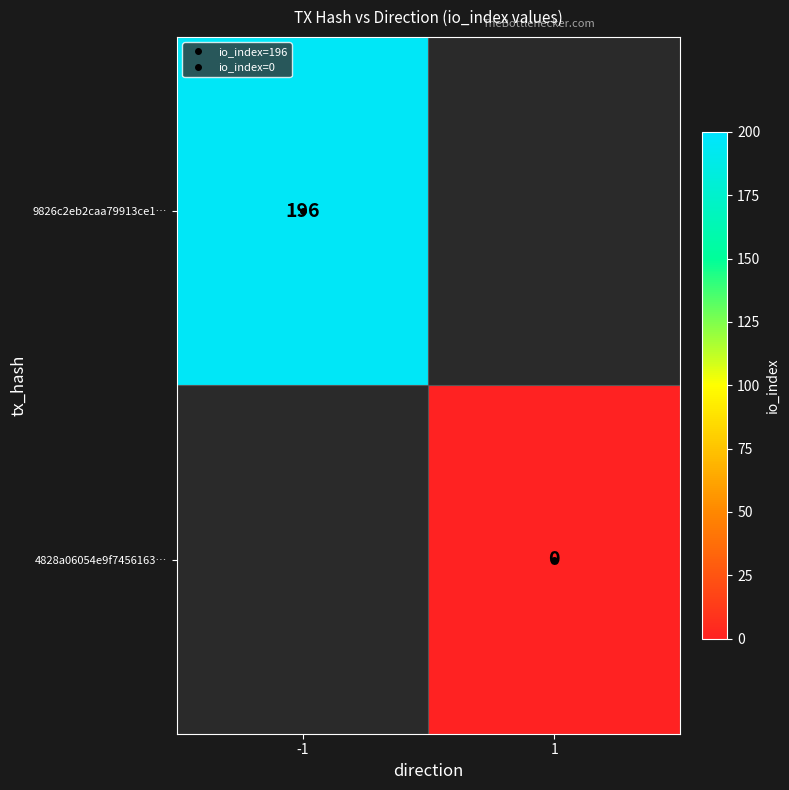

What value does the 9826c2eb2caa79913ce1… series have at -1?

196.0